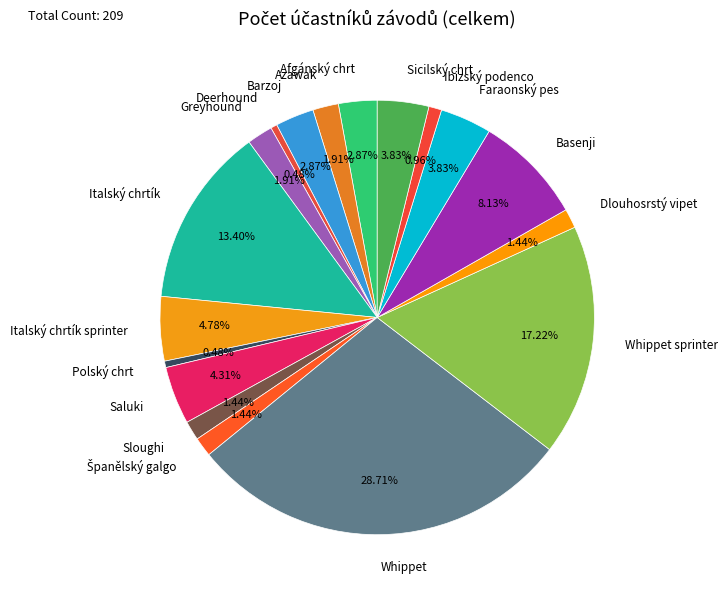

Does Barzoj account for over 50% of the chart?

No